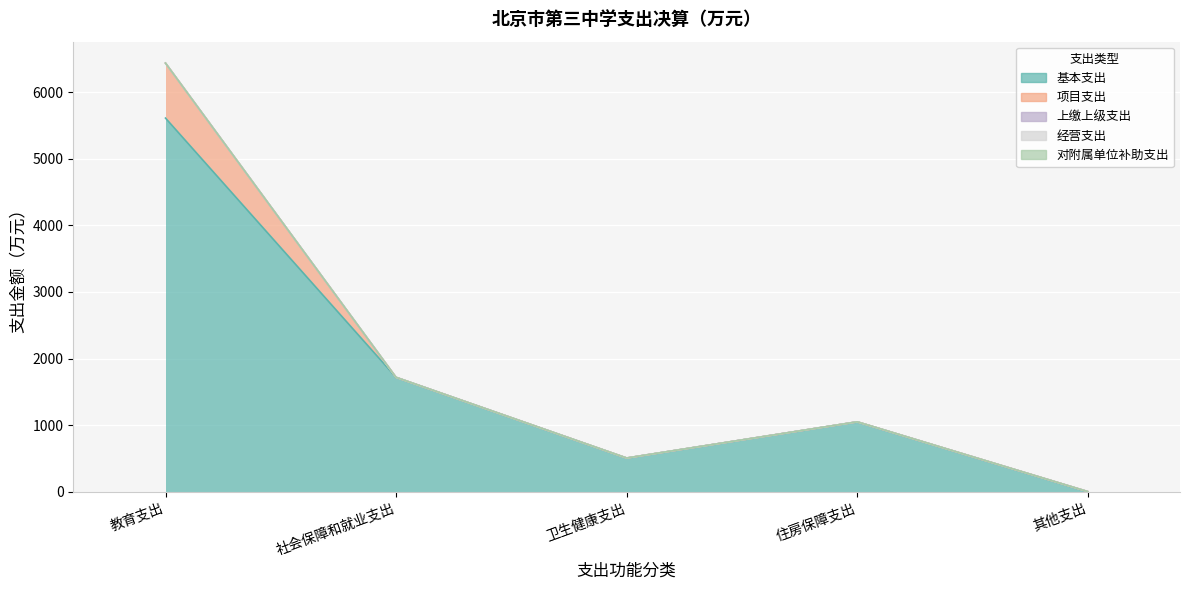

Reading right to left, extract all data points from this chart.

基本支出: 其他支出=2.0	住房保障支出=1050.9	卫生健康支出=507.6	社会保障和就业支出=1718.2	教育支出=5609.4
项目支出: 其他支出=2.0	住房保障支出=0.0	卫生健康支出=0.0	社会保障和就业支出=0.0	教育支出=825.3
上缴上级支出: 其他支出=0.0	住房保障支出=0.0	卫生健康支出=0.0	社会保障和就业支出=0.0	教育支出=0.0
经营支出: 其他支出=0.0	住房保障支出=0.0	卫生健康支出=0.0	社会保障和就业支出=0.0	教育支出=0.0
对附属单位补助支出: 其他支出=0.0	住房保障支出=0.0	卫生健康支出=0.0	社会保障和就业支出=0.0	教育支出=0.0